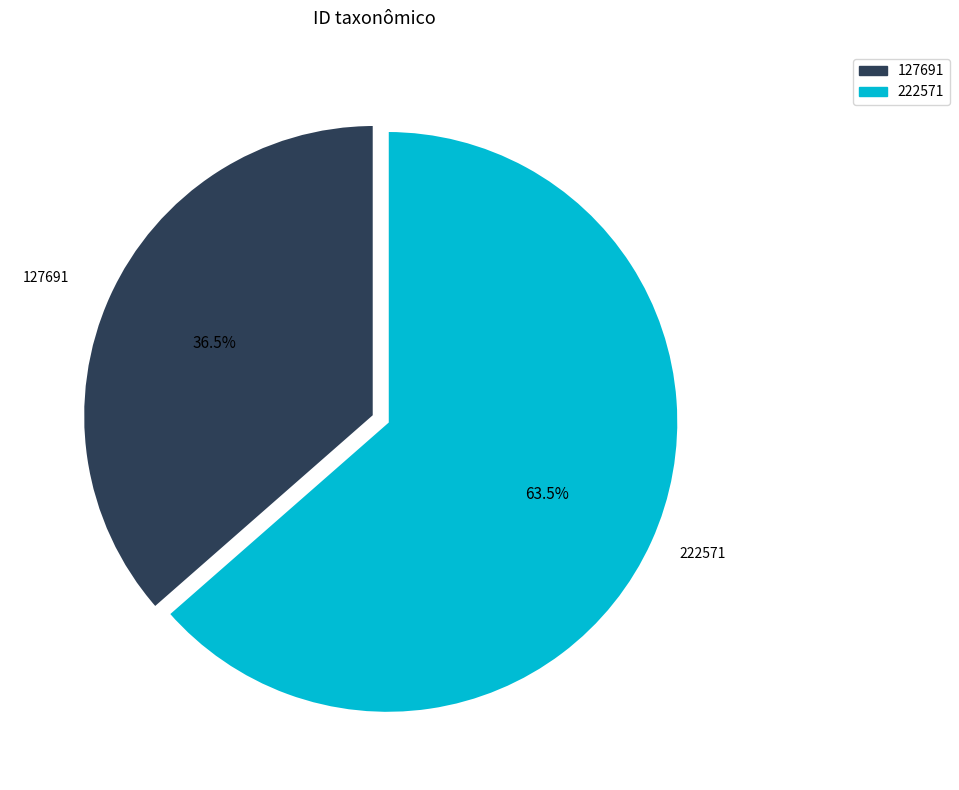

Between 127691 and 222571, which is larger?

222571